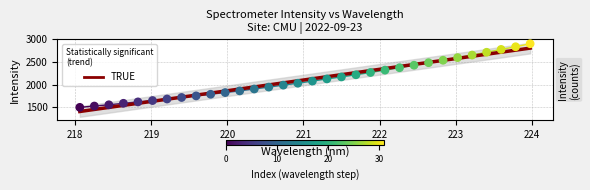

What is the change in value from 219.9712 to 221.3083?

+302.7